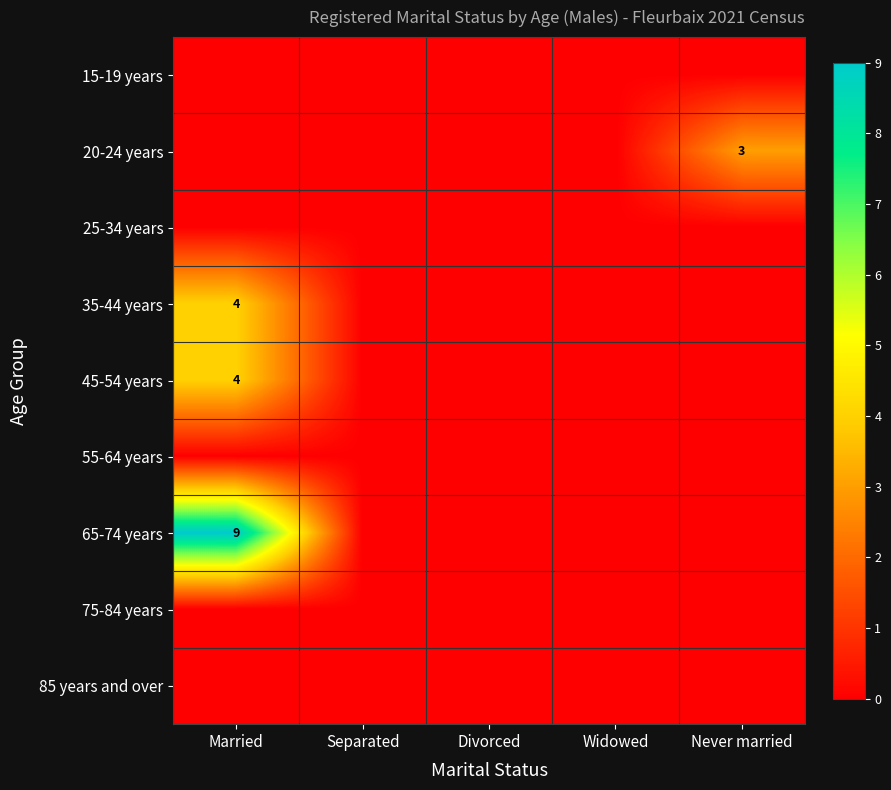

The 20-24 years series shows 3 at Never married. True or false?

True